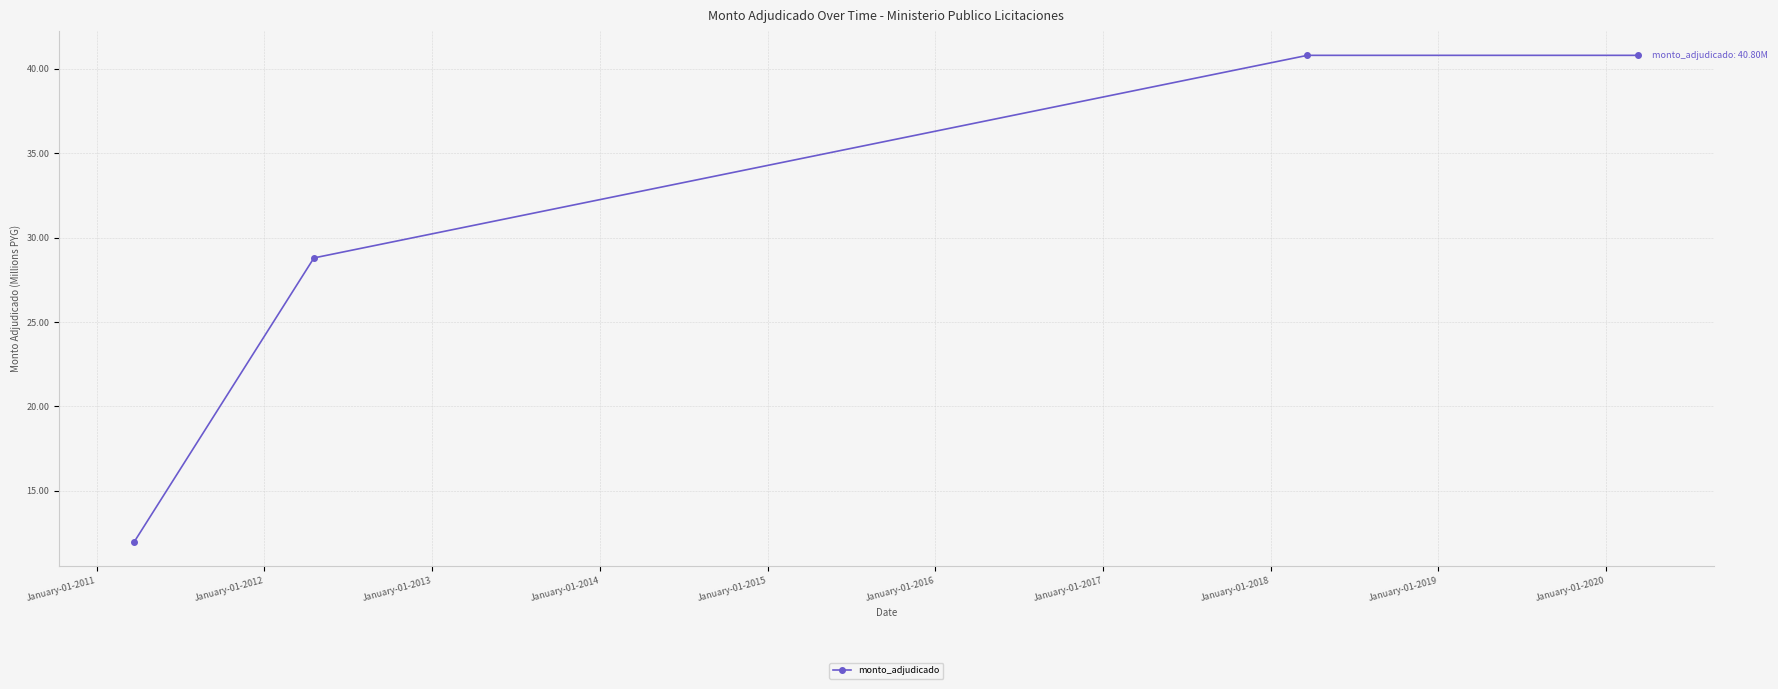

What is the average value?

30.6